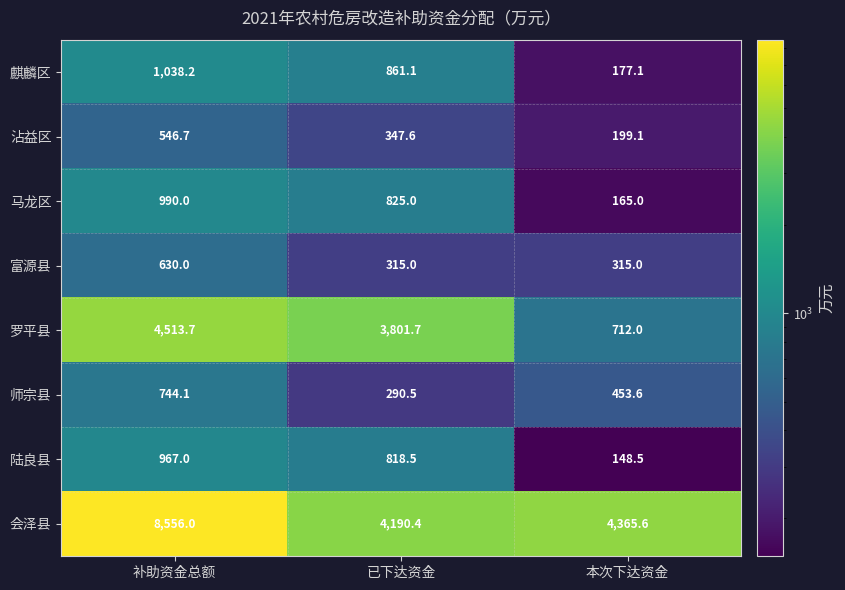

Which category has the lowest value in the 麒麟区 series?

本次下达资金